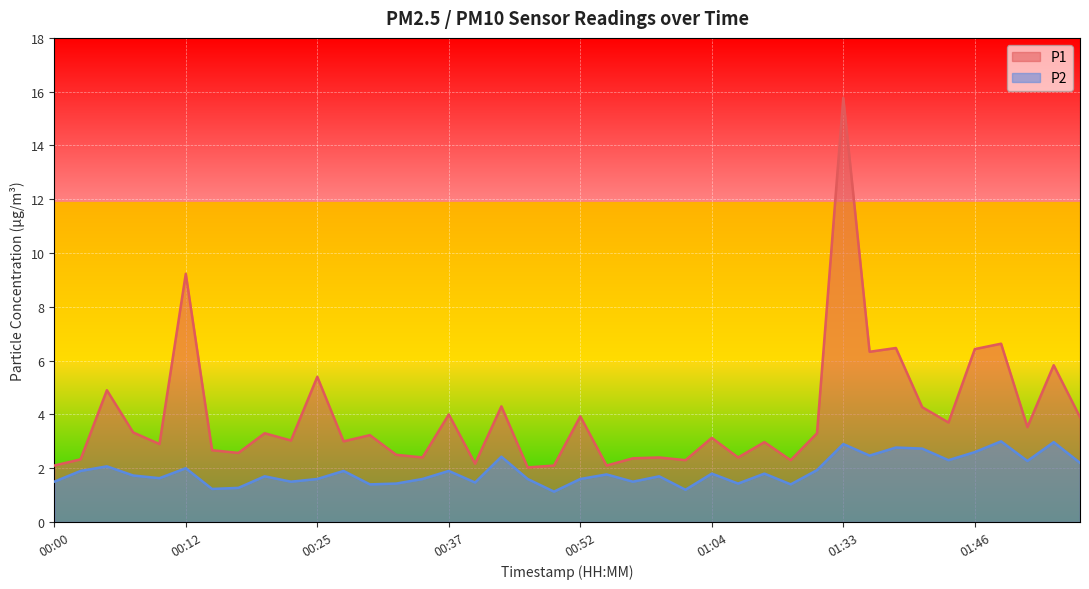

How many interior local peaks does the P1 series have?

15